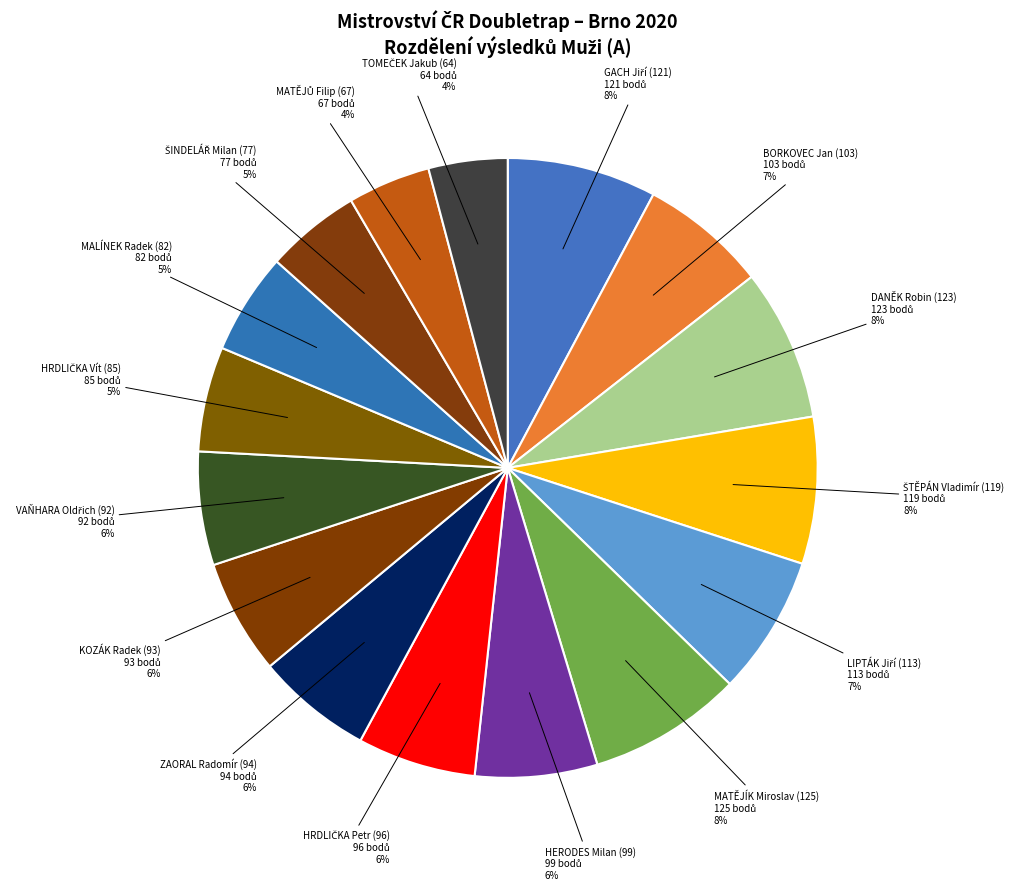

To the nearest percent, what portion does HERODES Milan (99) represent?

6%